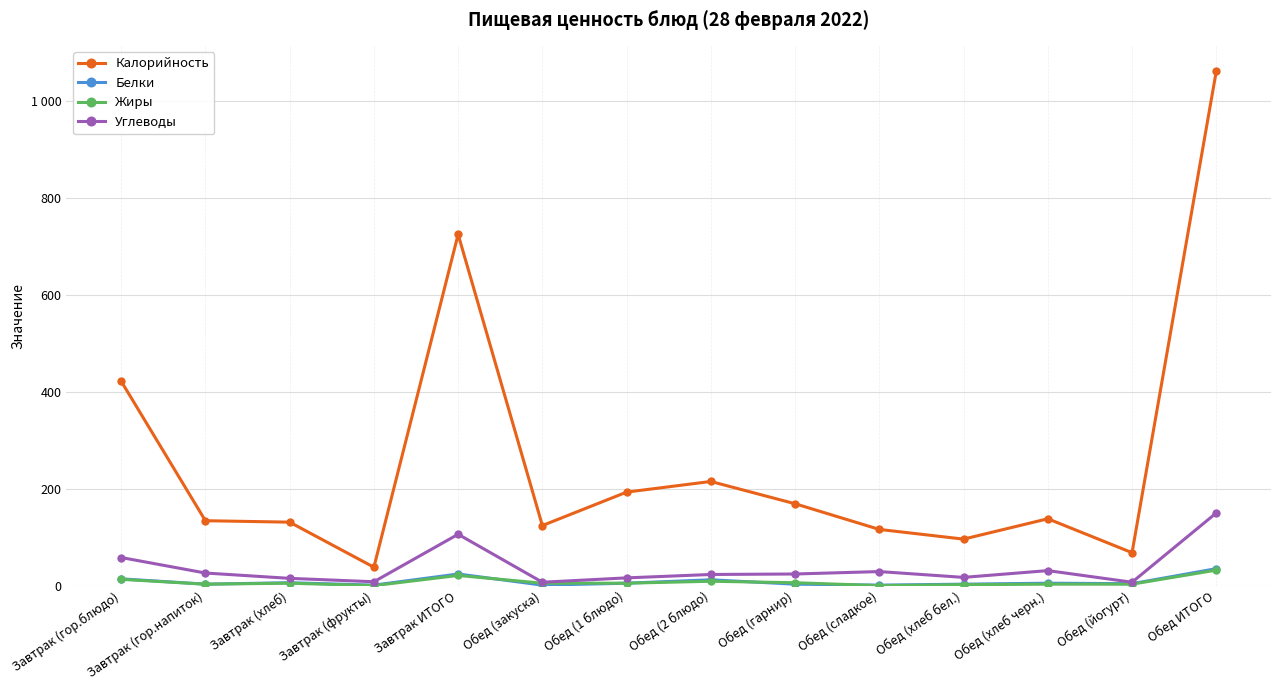

What is the total value across all series at Завтрак (гор.блюдо)?

507